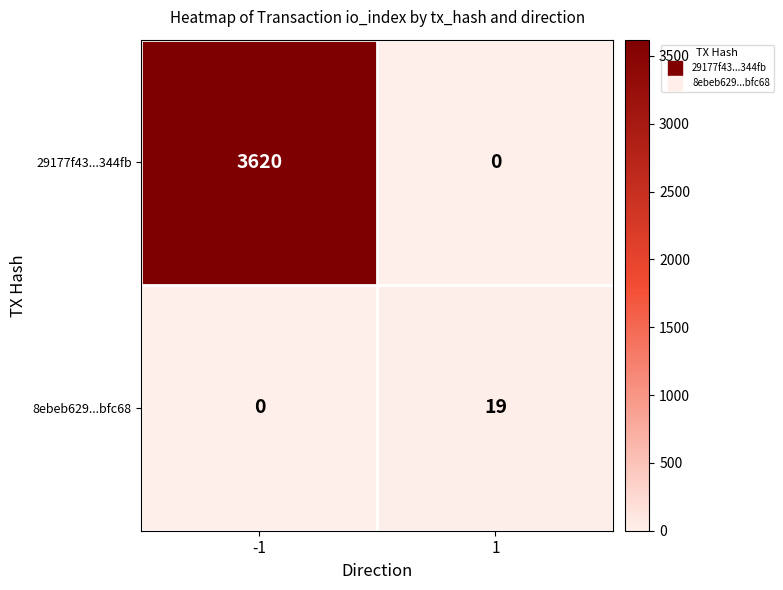

What value does the 8ebeb629...bfc68 series have at 1, to the nearest 5?

20